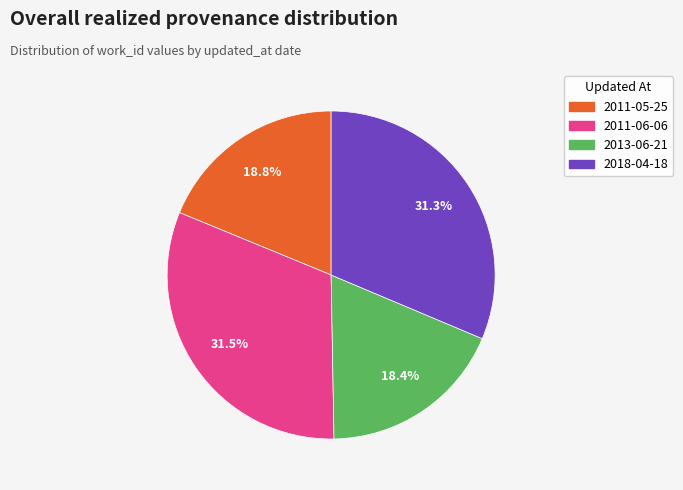

Does any single category account for the majority?

No